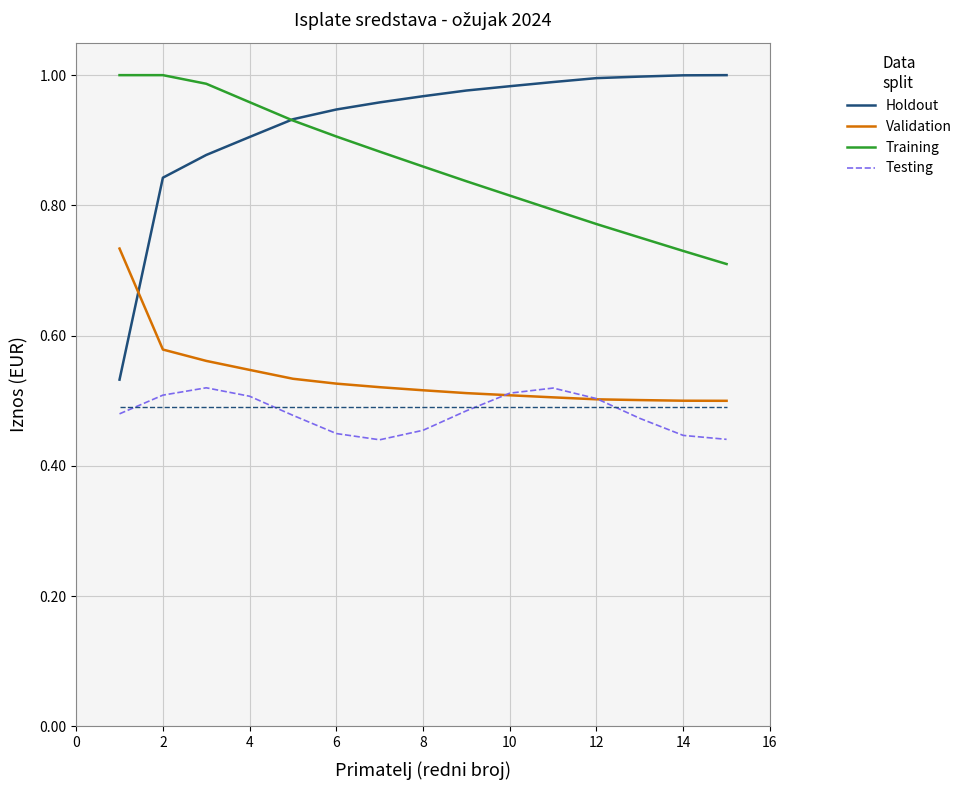

How many series are shown in this chart?

4